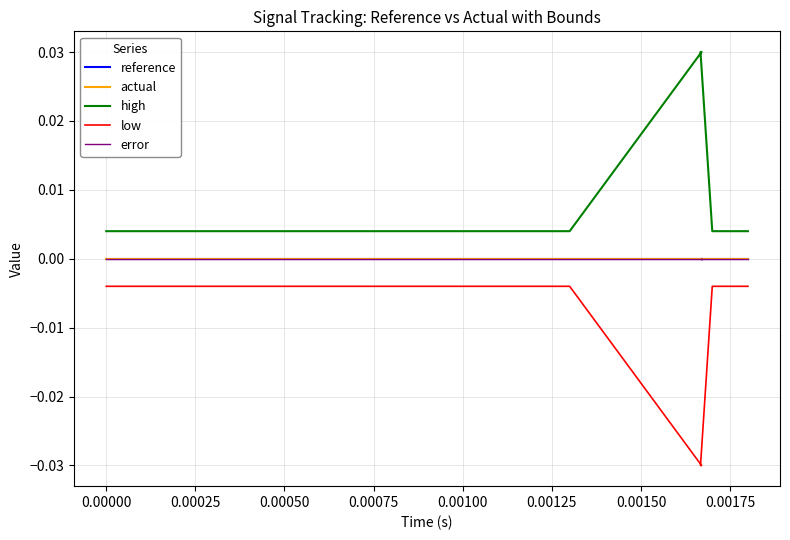

Which series has the largest total across all categories?

high